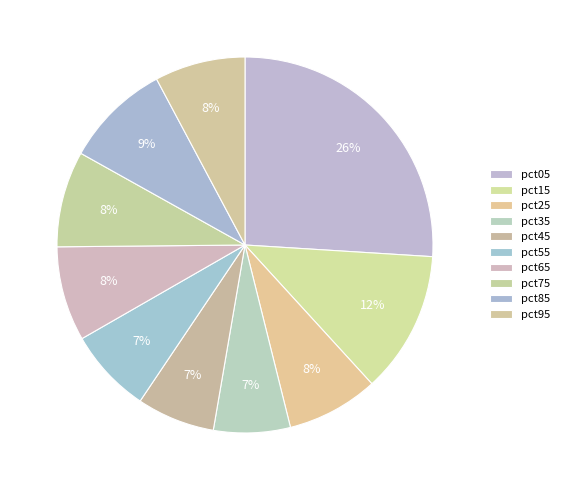

How many slices are in this pie chart?

10